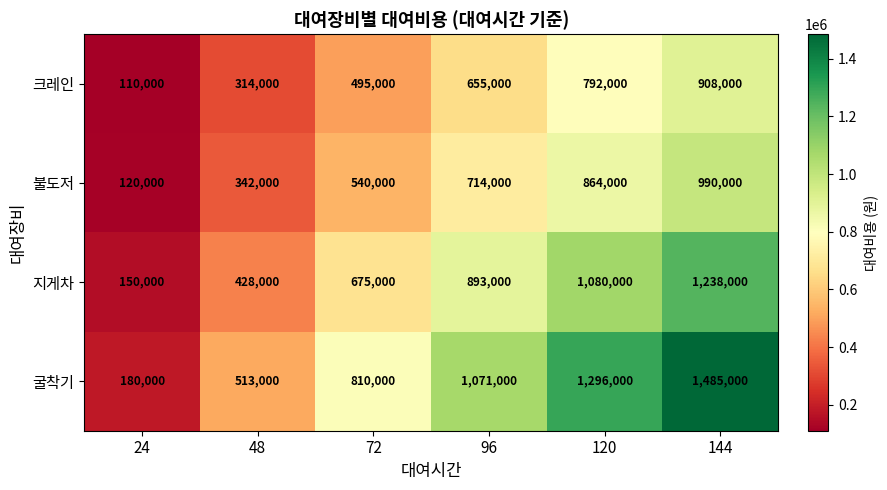

What is the approximate value of 지게차 at 96, to the nearest 10?

893000